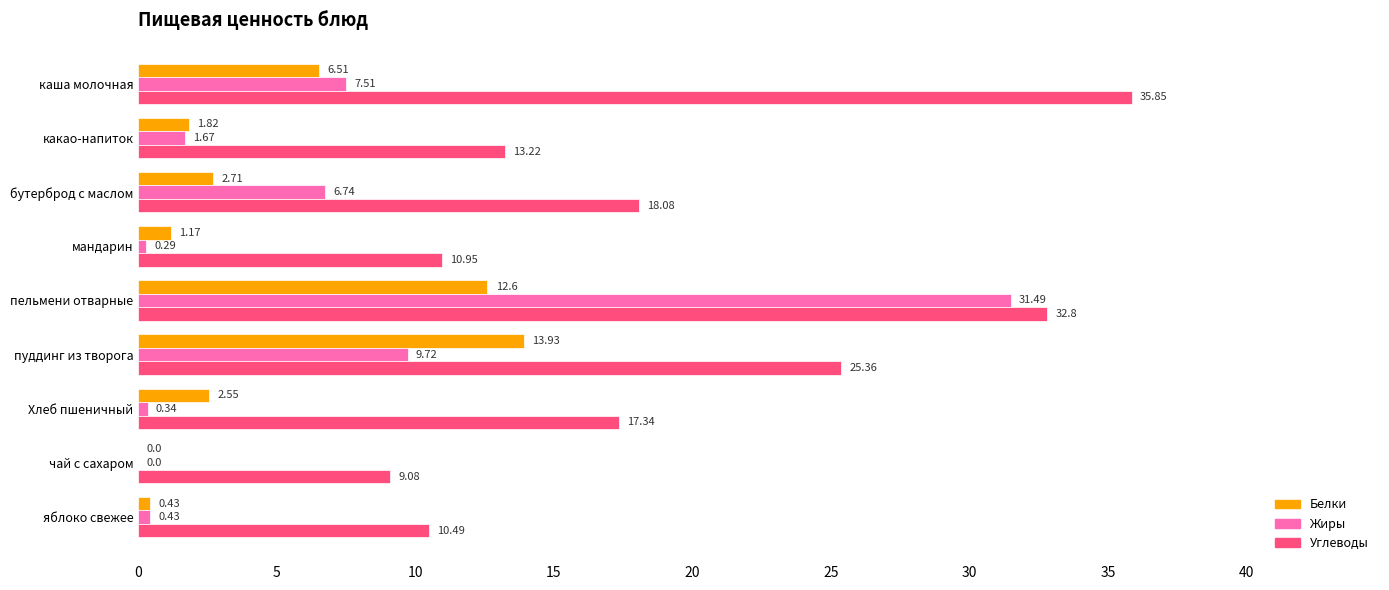

At which category is the sum across all series the highest?

пельмени отварные